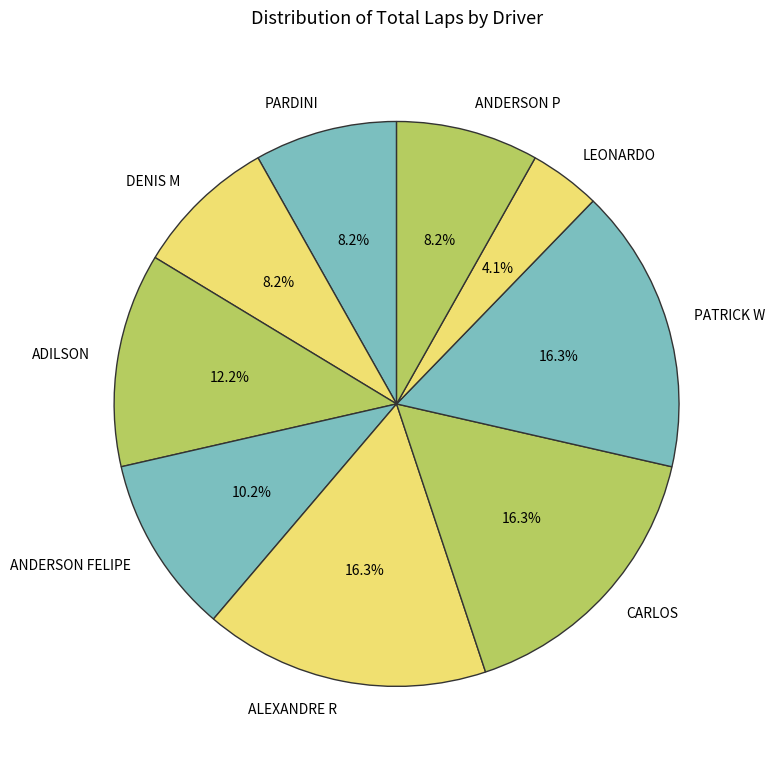

Does any single category account for the majority?

No